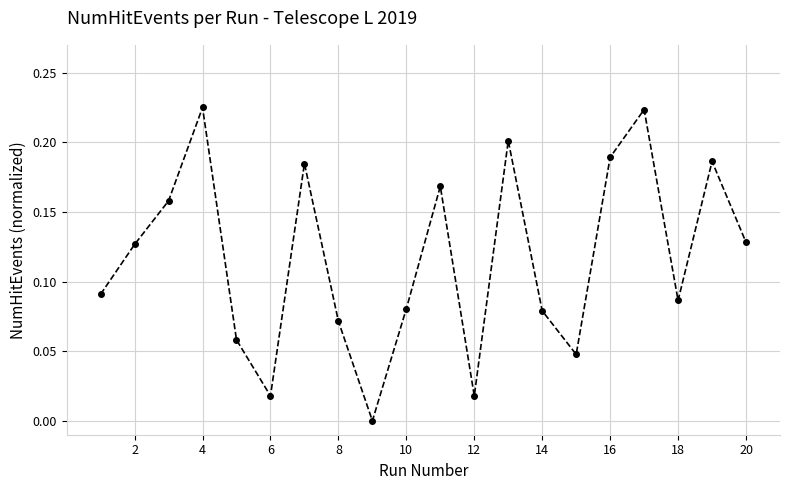

What is the sum of all values?

2.3